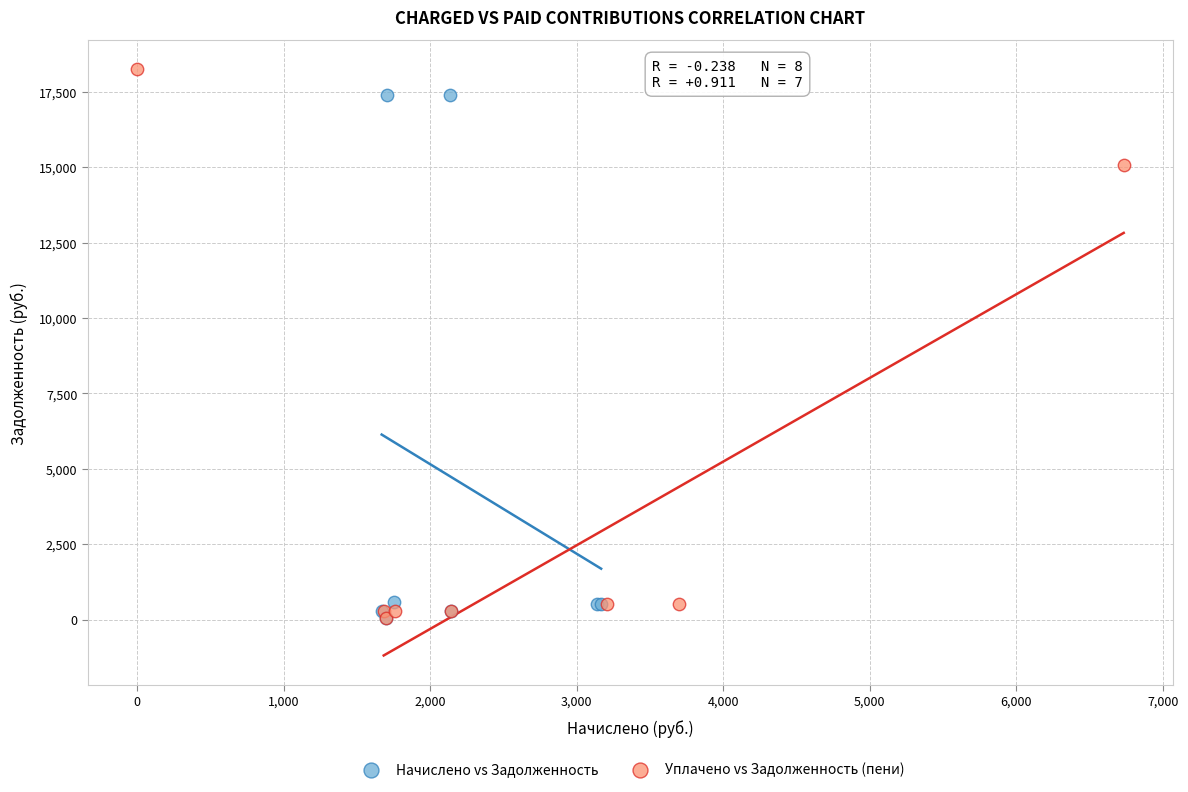

Which series has the widest spread of Y values?

Уплачено vs Задолженность (пени)